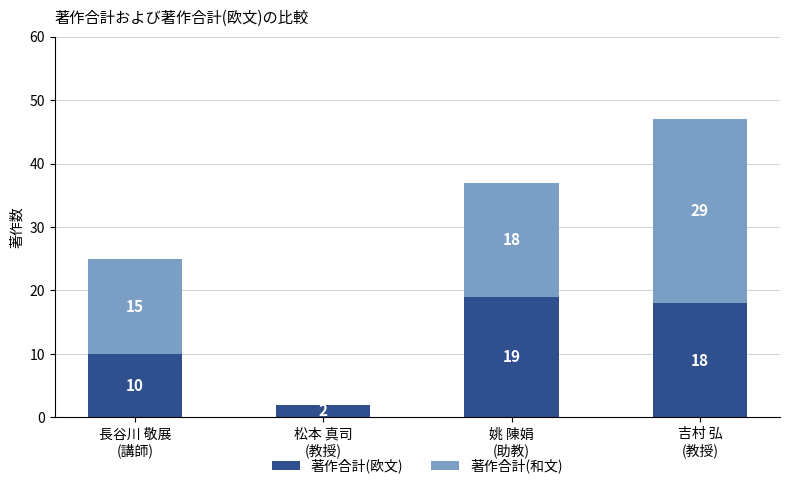

What is the highest value of the 著作合計(欧文) series?

19